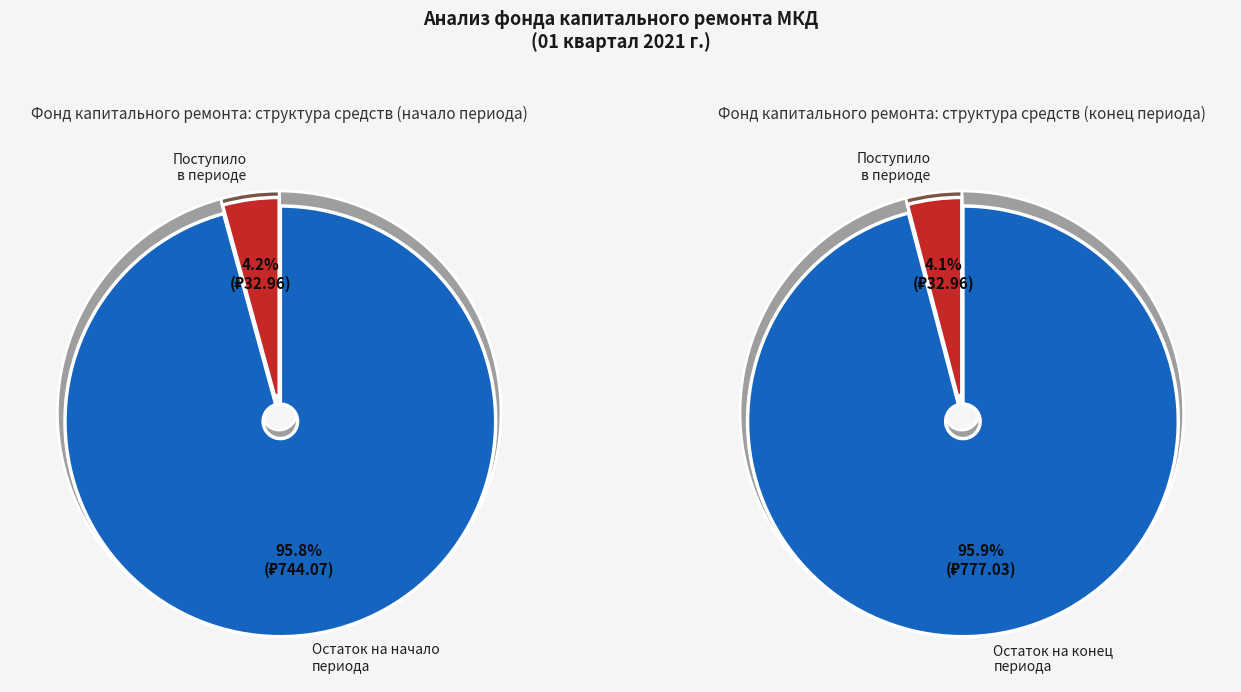

Between Поступило and Остаток на начало, which is larger?

Остаток на начало